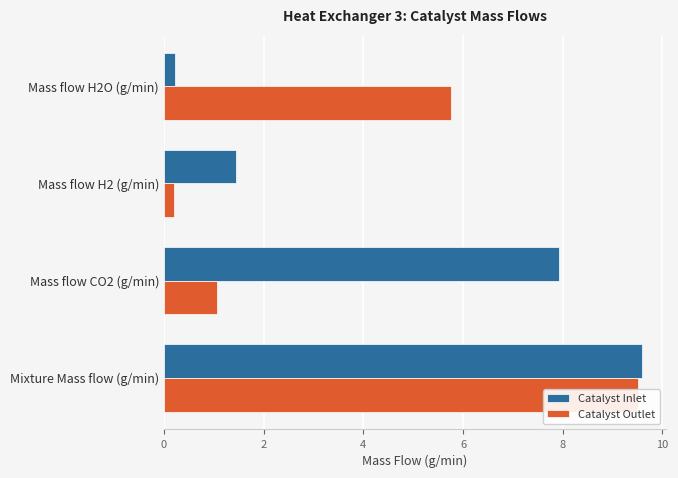

What is the sum of the Catalyst Outlet values at Mass flow H2O (g/min) and Mass flow CO2 (g/min)?

6.8